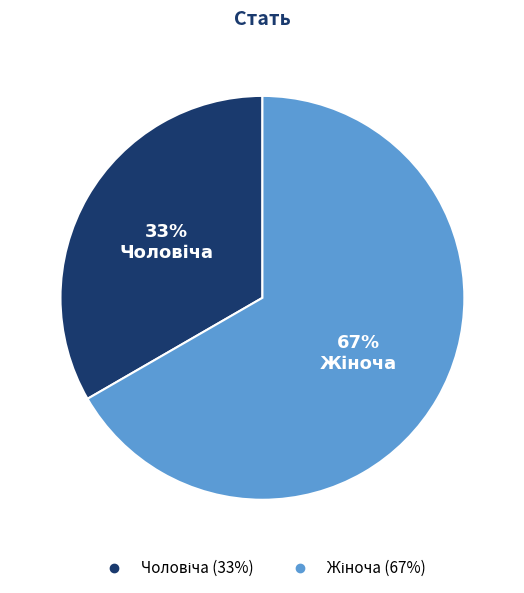

How many segments does this pie chart have?

2